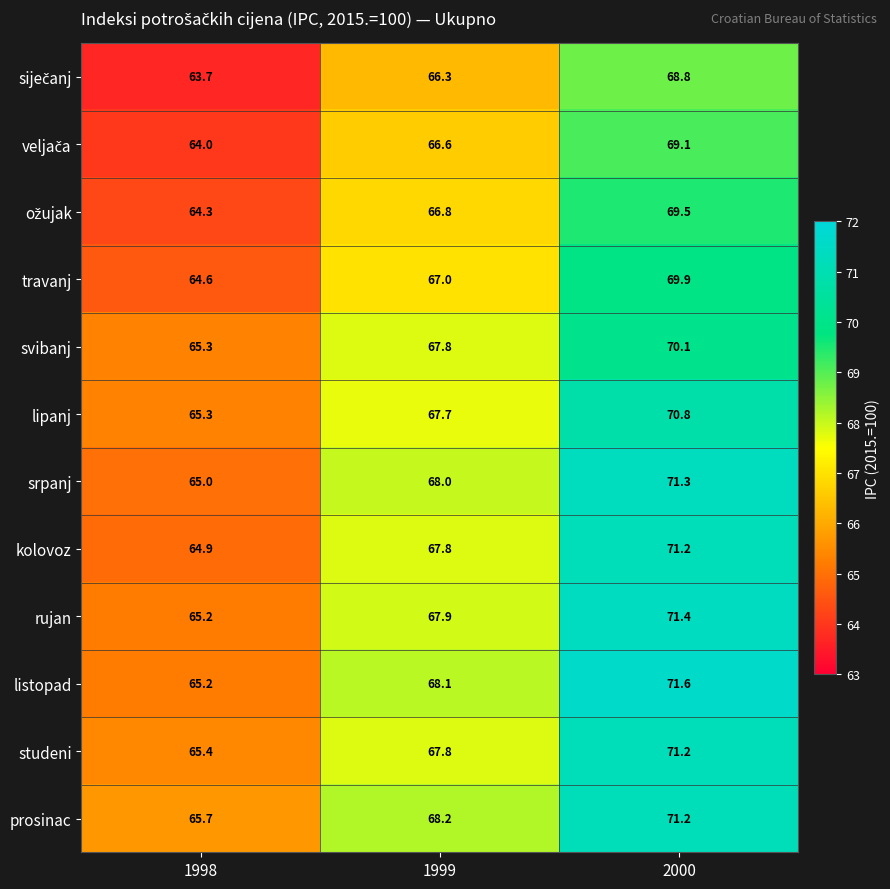

Which series changed the most between 1998 and 1999?

srpanj